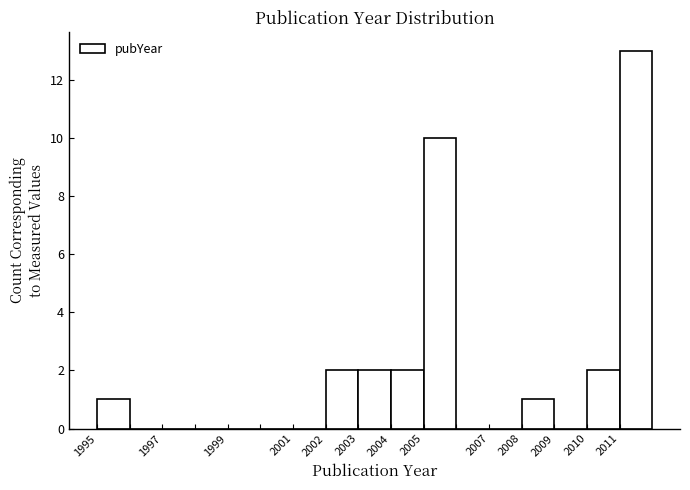

Reading left to right, transcribe this chart: for each bar, give the range it covers on the x-axis and its height. The values are not printed on the chart, so give them approximately, as read against the axis.

1995 to 1996: 1
1996 to 1997: 0
1997 to 1998: 0
1998 to 1999: 0
1999 to 2000: 0
2000 to 2001: 0
2001 to 2002: 0
2002 to 2003: 2
2003 to 2004: 2
2004 to 2005: 2
2005 to 2006: 10
2006 to 2007: 0
2007 to 2008: 0
2008 to 2009: 1
2009 to 2010: 0
2010 to 2011: 2
2011 to 2012: 13